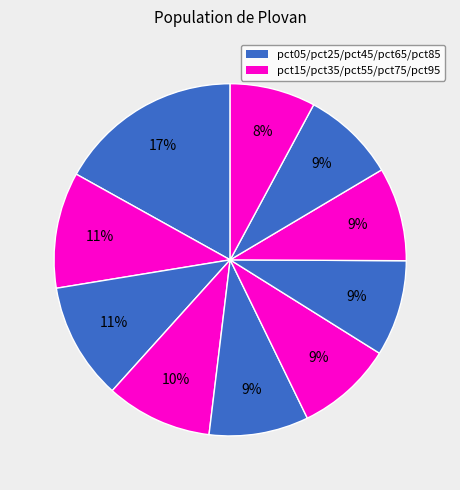

How many segments does this pie chart have?

10